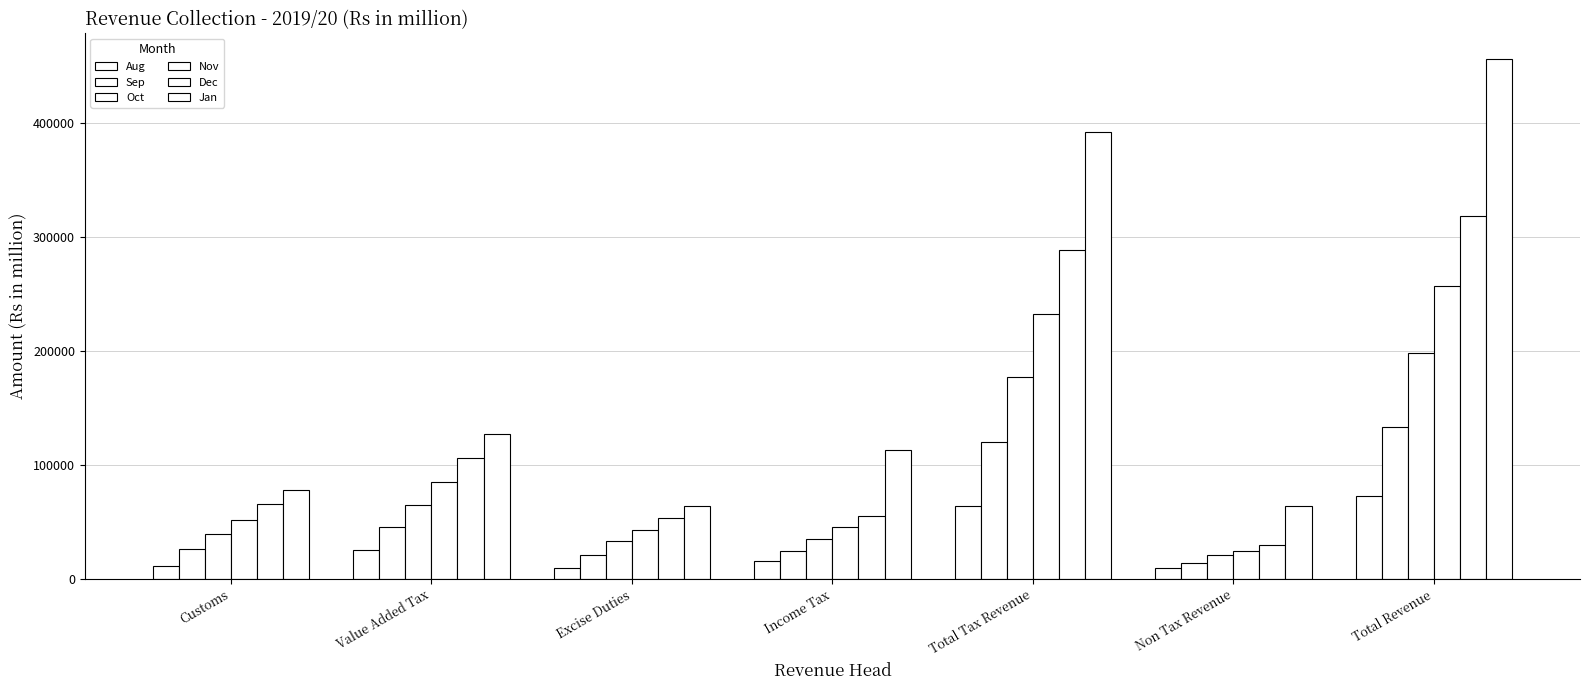

What is the average value of the Jan series?

184756.2